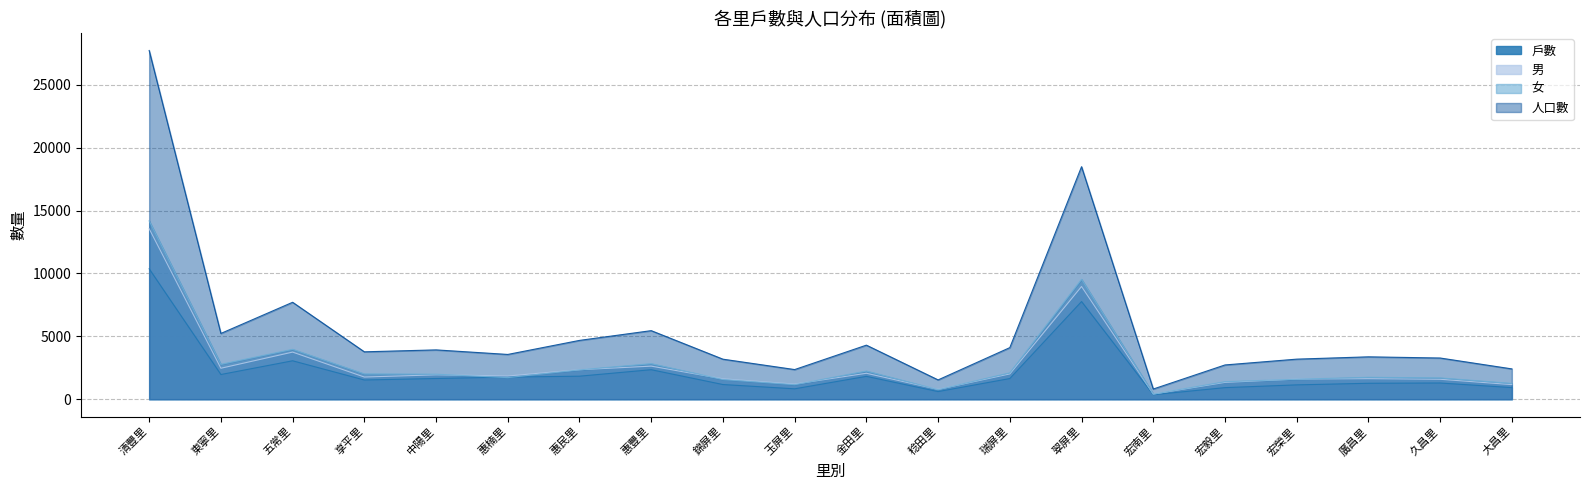

True or false: 女 and 人口數 intersect in this chart.

False